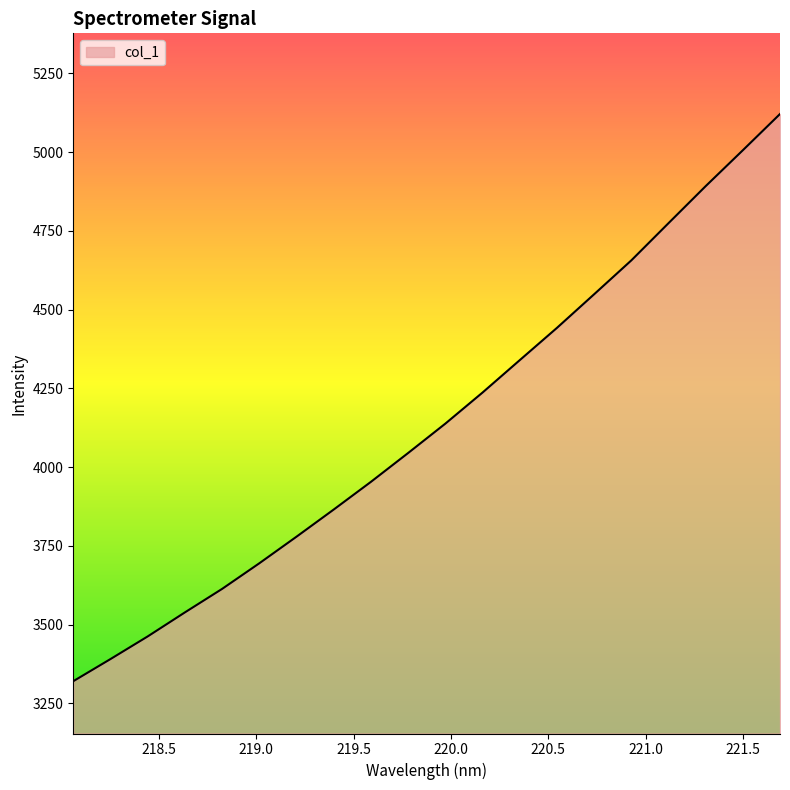

What is the smallest value displayed?

3320.6